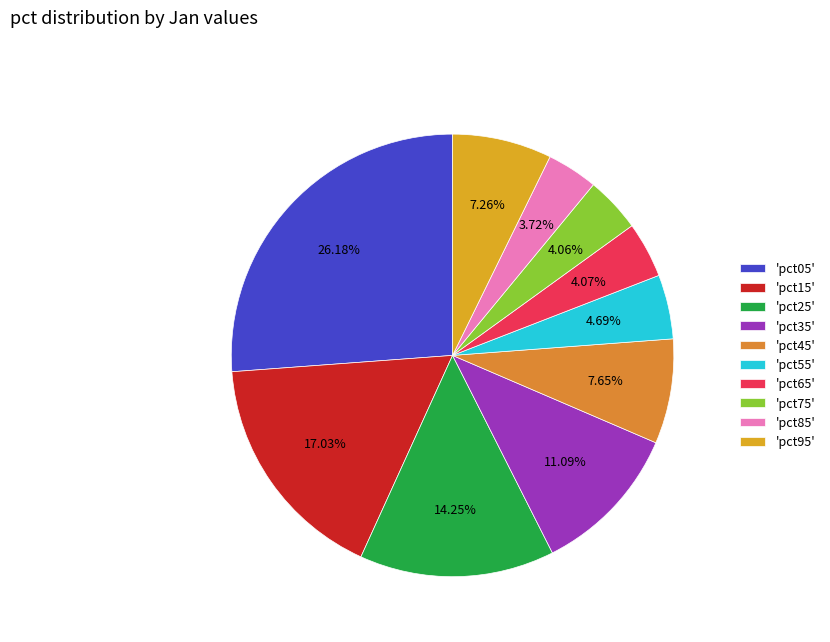

How many slices are in this pie chart?

10